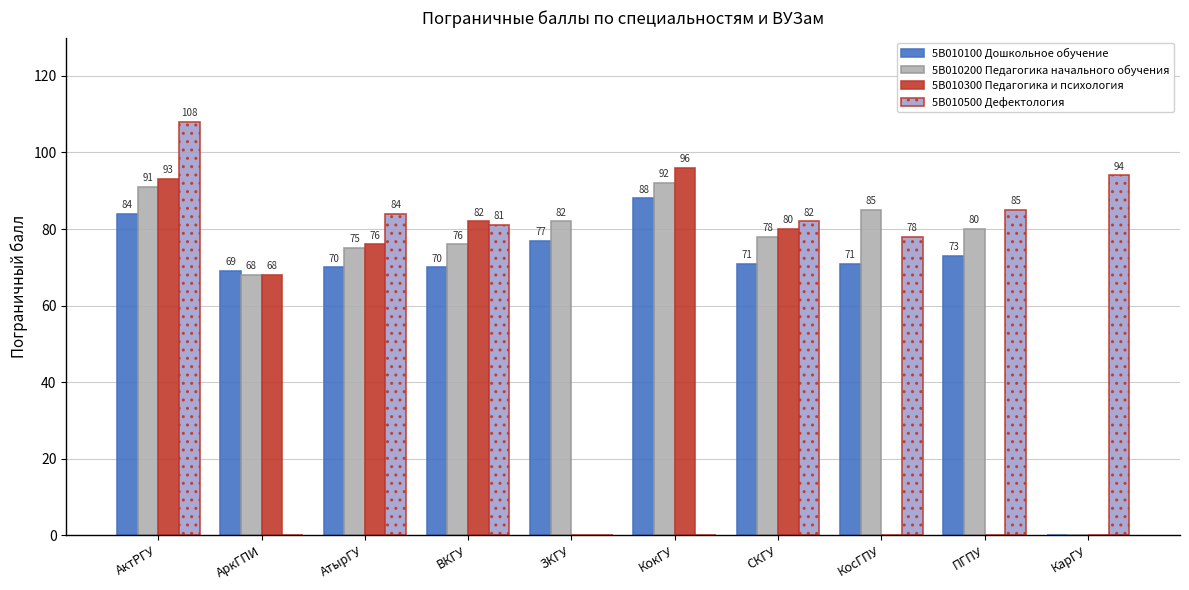

How many data points does each series have?

10